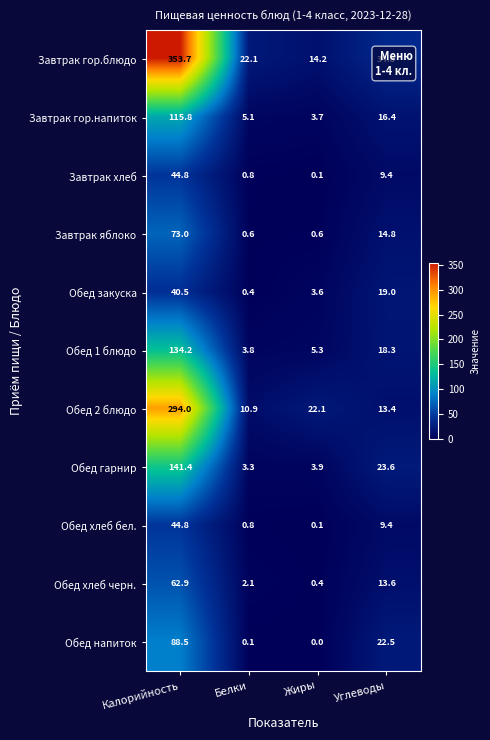

At how many categories does at least one series exceed 138?

1